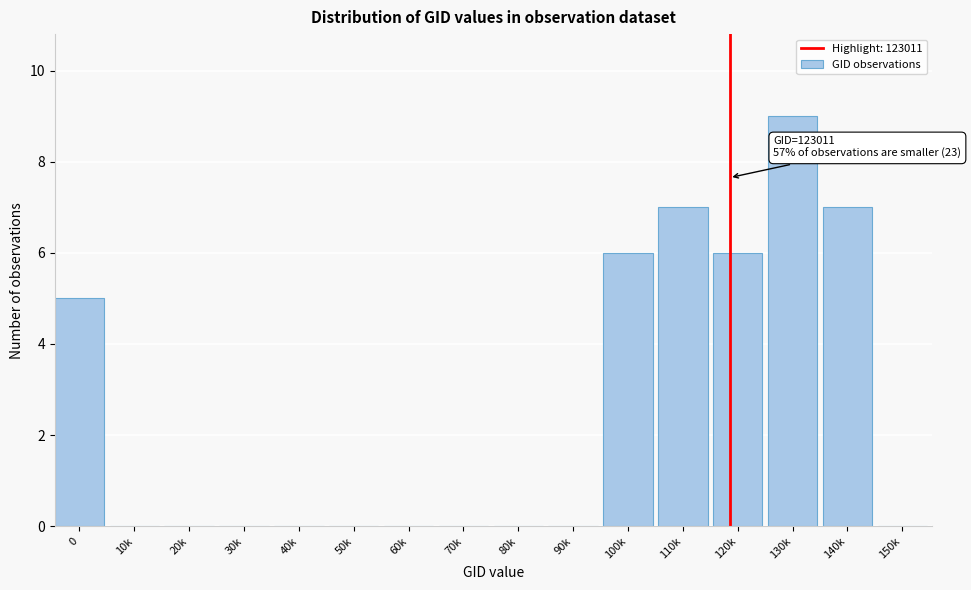

Reading right to left, list all the values displayed in this chart.

150k=0	140k=7	130k=9	120k=6	110k=7	100k=6	90k=0	80k=0	70k=0	60k=0	50k=0	40k=0	30k=0	20k=0	10k=0	0=5